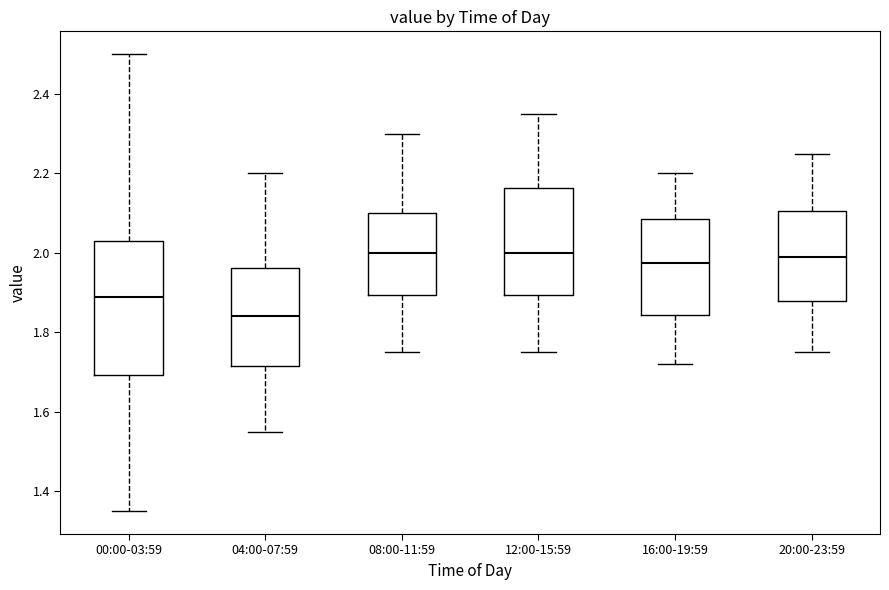

Where does the median line of the box for 12:00-15:59 sit on the y-axis? The values are not printed on the chart, so give them approximately, as read against the axis.

2.00